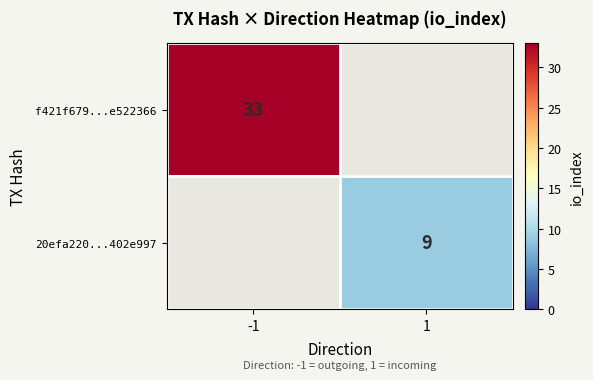

Is it true that f421f679...e522366 equals 11 at -1?

False